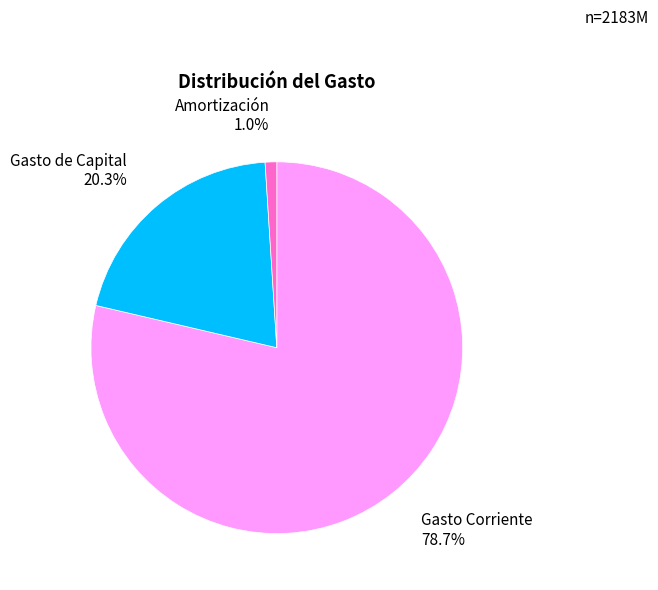

Does any single category account for the majority?

Yes